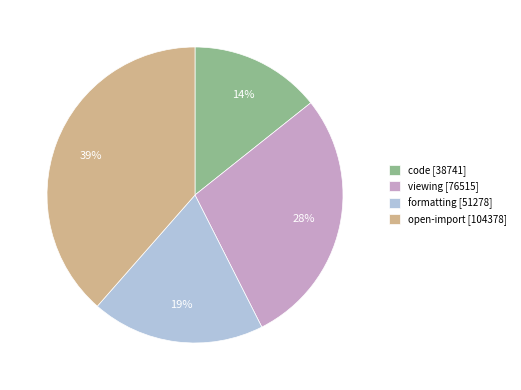

What is the largest slice in the pie chart?

open-import